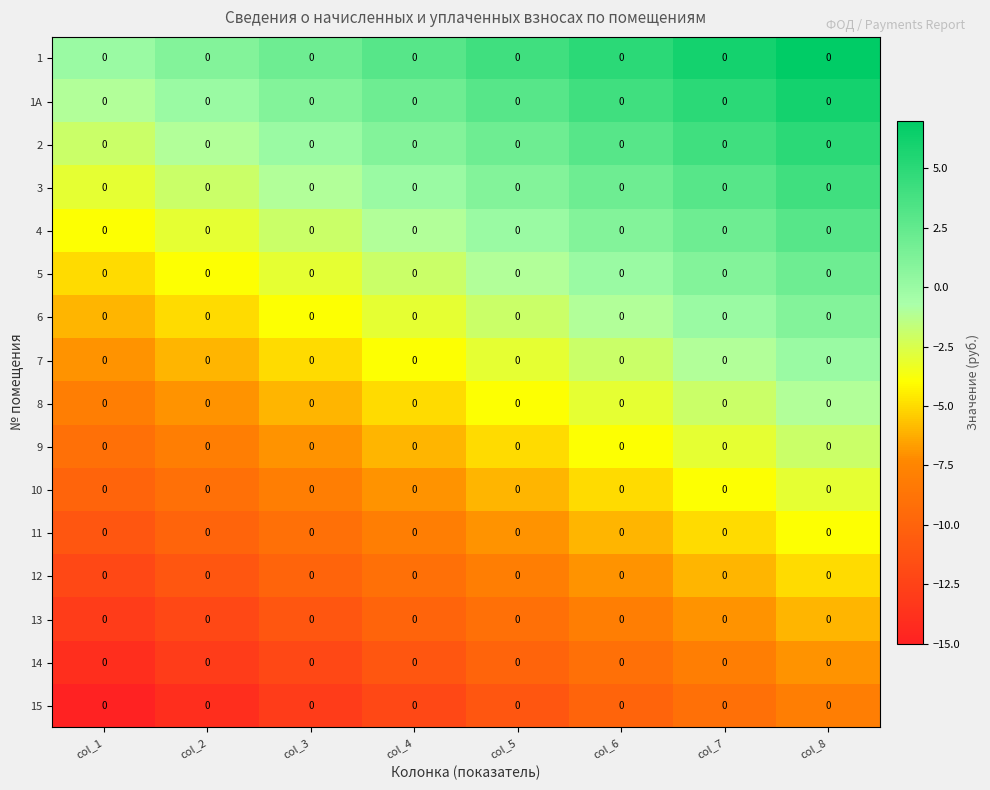

Is the value of 7 at col_4 greater than the value of 1A at col_1?

No